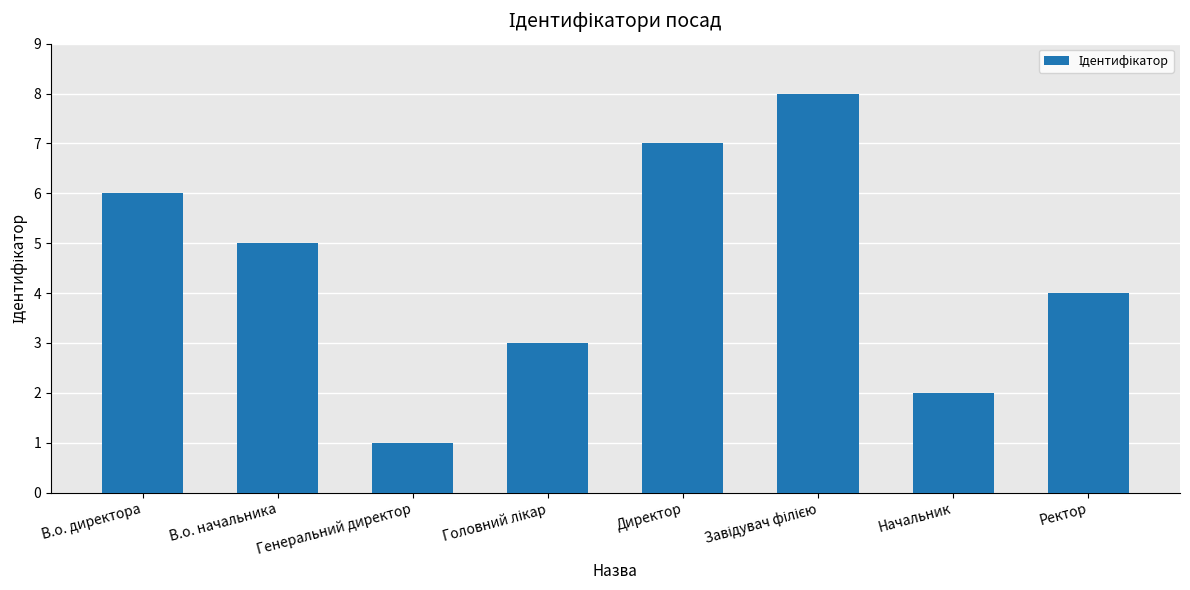

True or false: the data shows 1 at В.о. начальника.

False